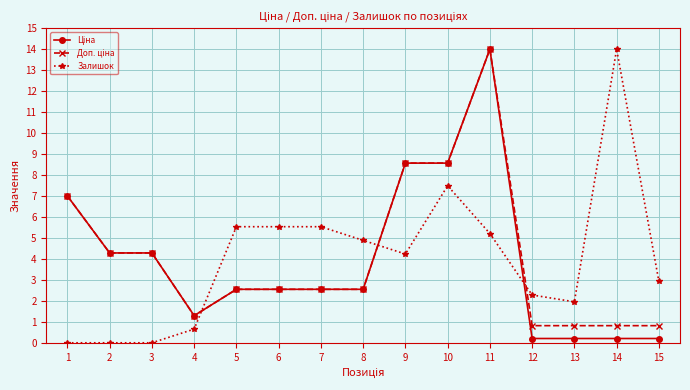

Which category has the highest value in the Залишок series?

14